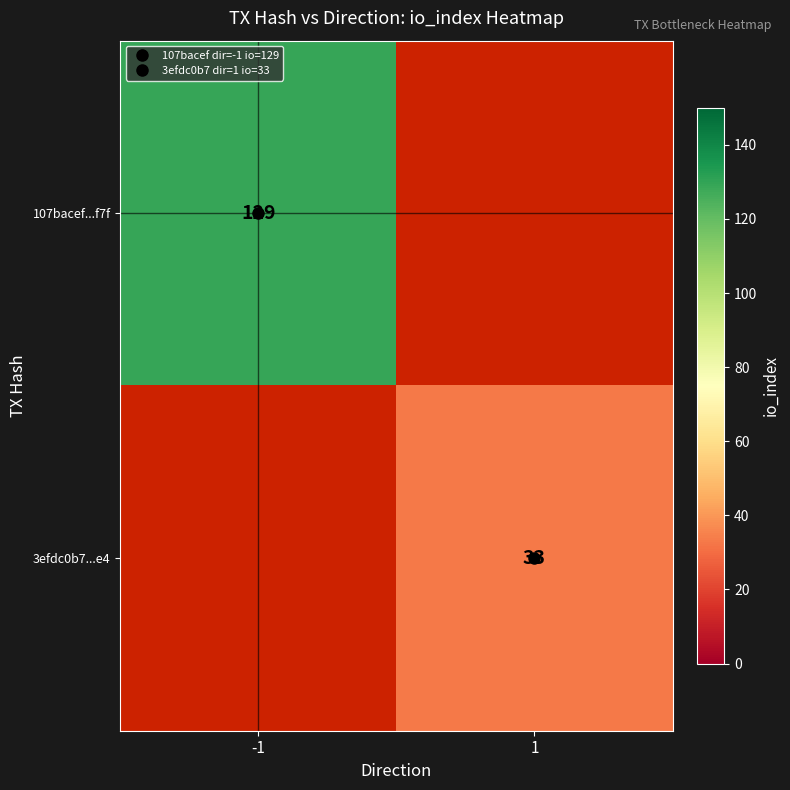

Read the 3efdc0b7...e4 value at 1.

33.0